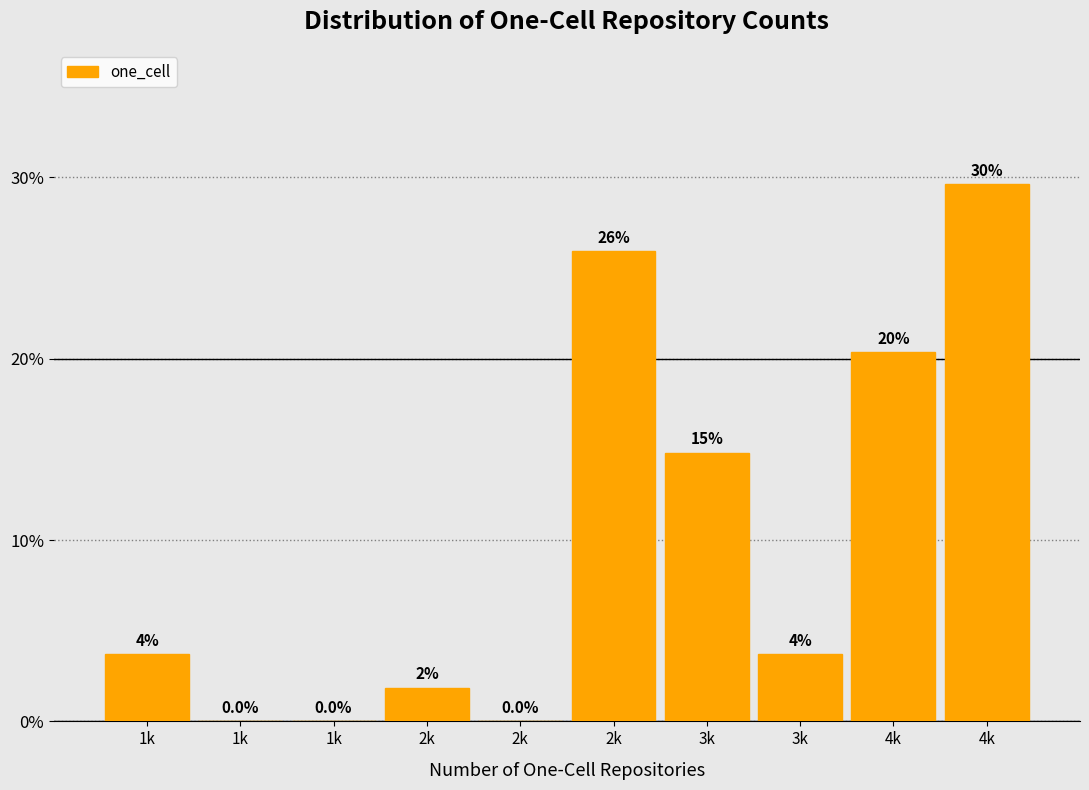

Are the bars horizontal?

No